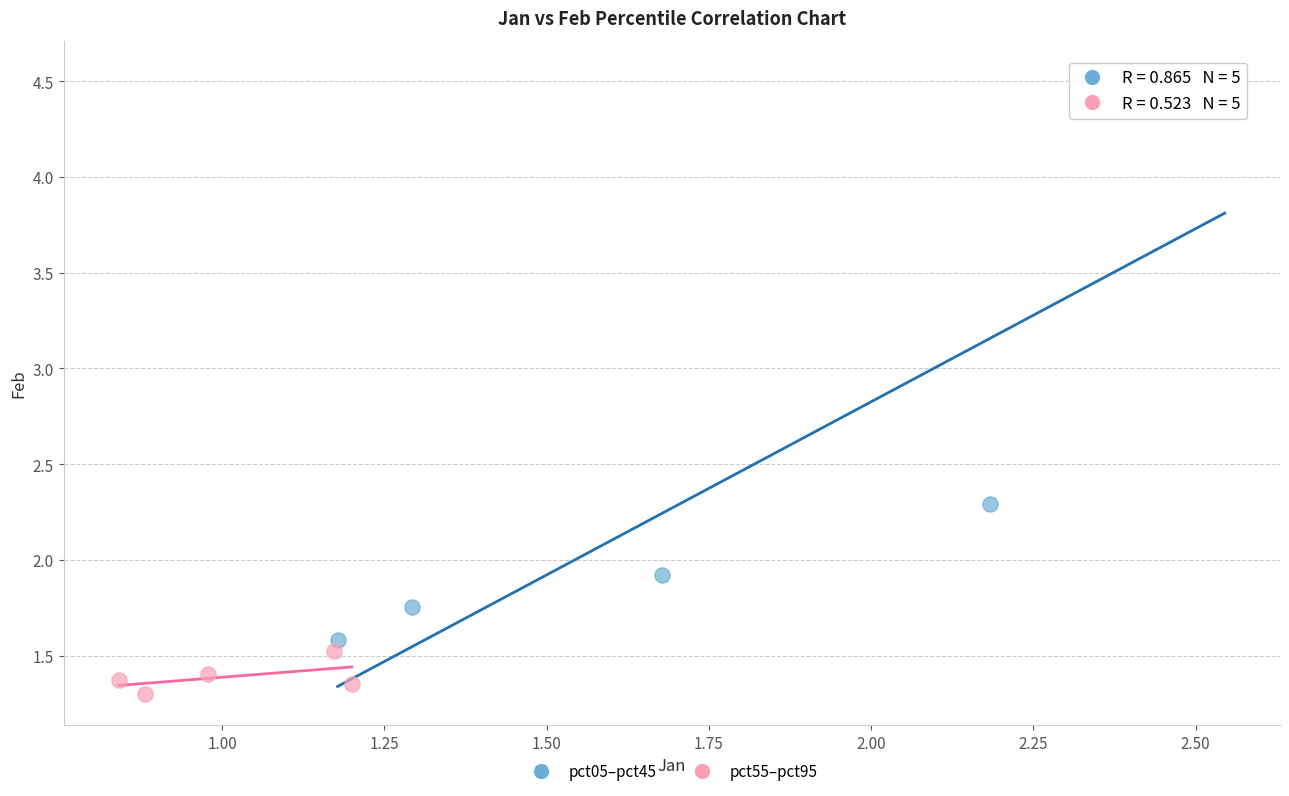

Which series has the largest Y range (max minus min)?

pct05–pct45